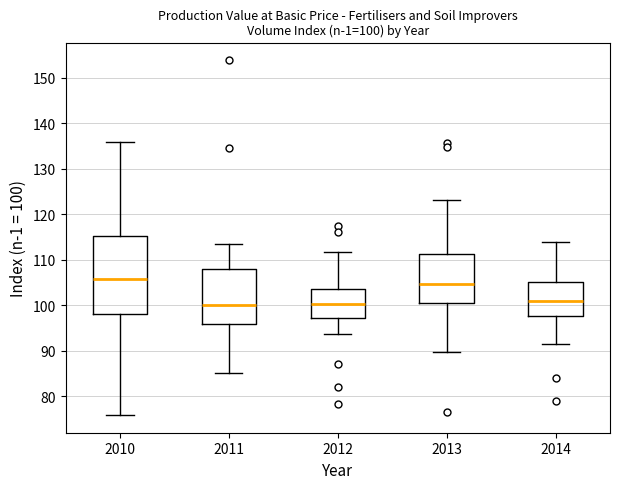

Which box is the tallest, from its lower edge to its upper edge?

2010